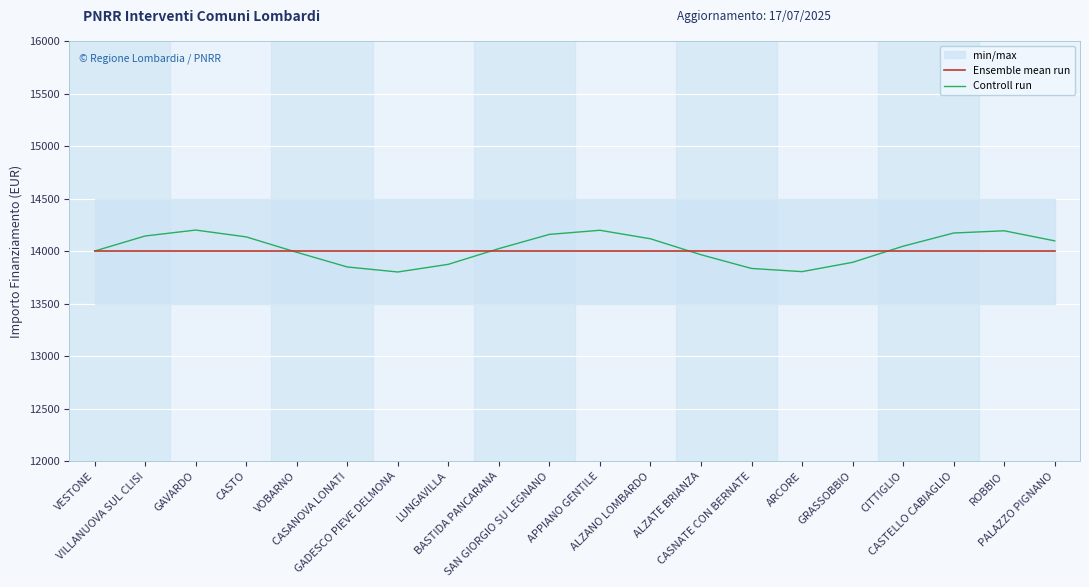

At which category is the sum across all series the highest?

GAVARDO